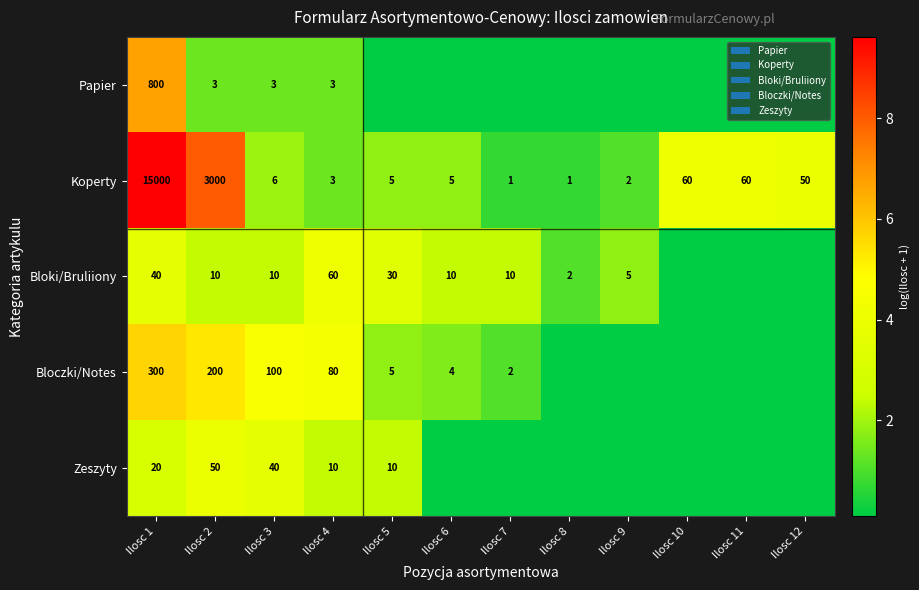

Which series has the widest spread of values?

Koperty